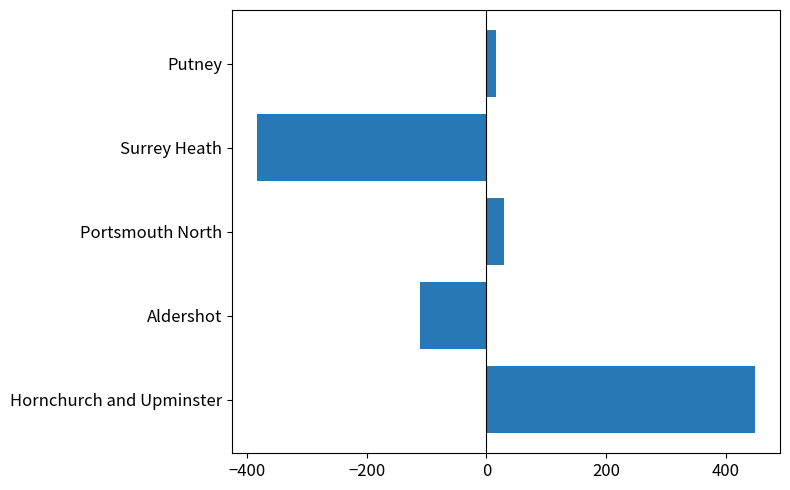

How many data points are less than 16?

2